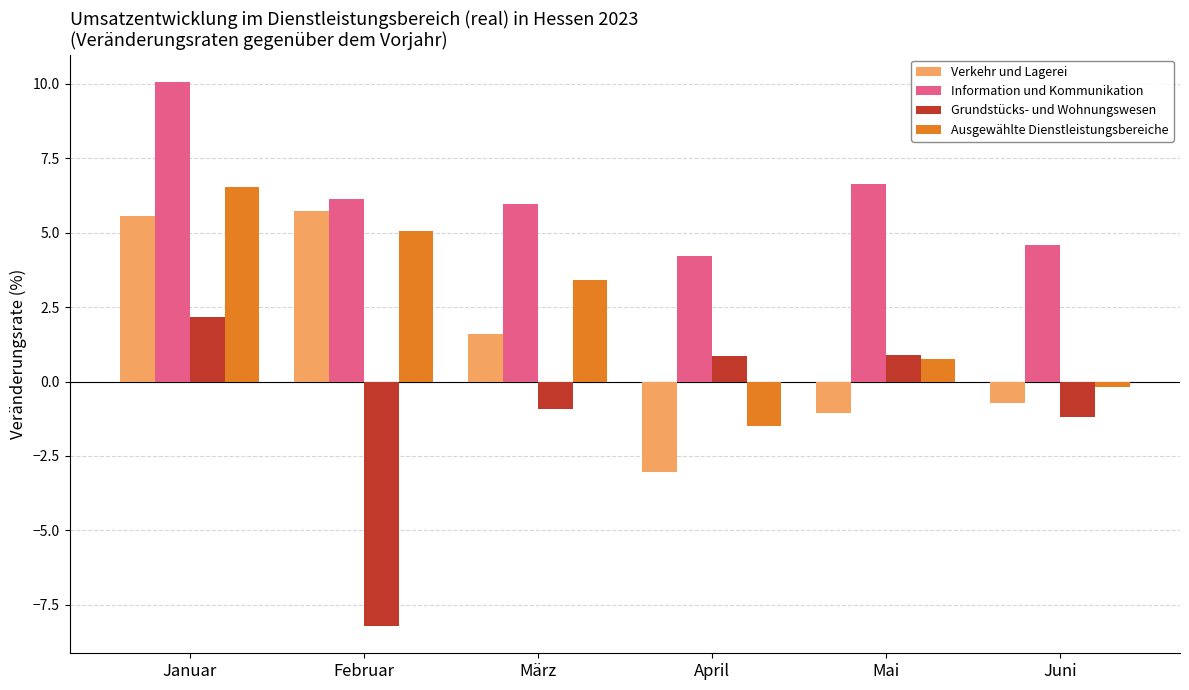

At how many categories does at least one series exceed 3?

6